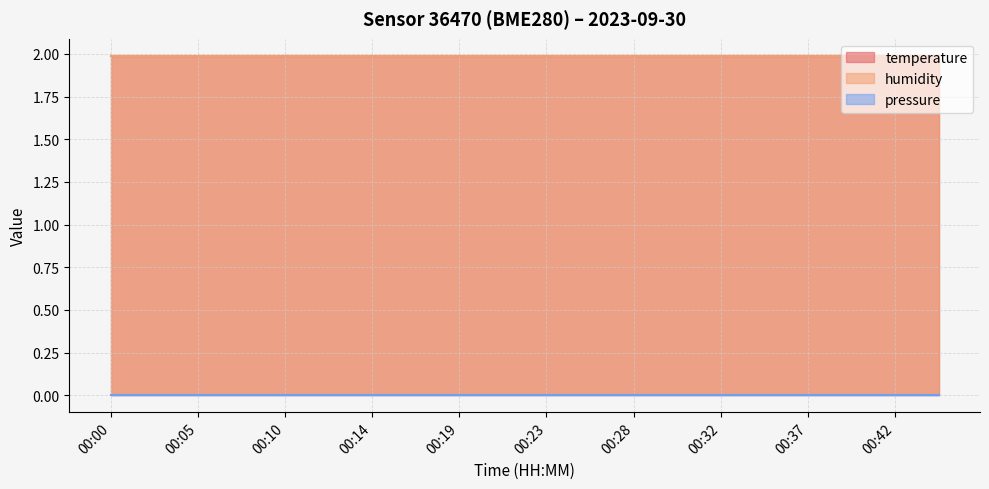

At which category is the sum across all series the highest?

00:00